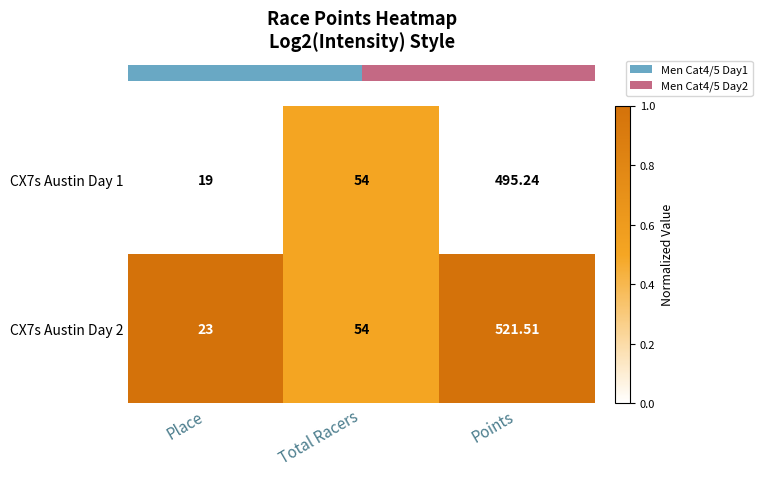

Rank the categories by CX7s Austin Day 1 value from highest to lowest.

Points, Total Racers, Place